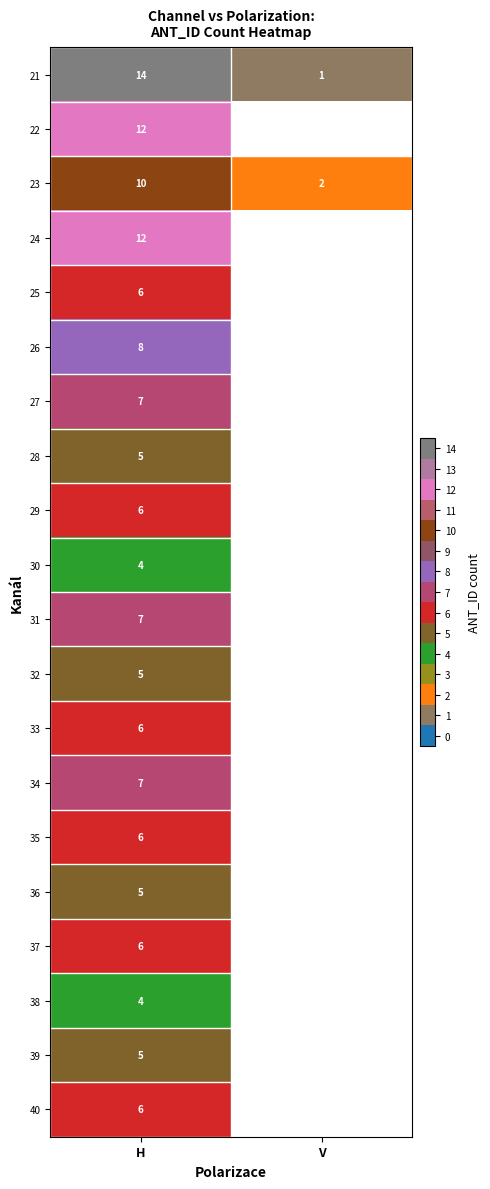

The 36 series shows 5 at H. True or false?

True